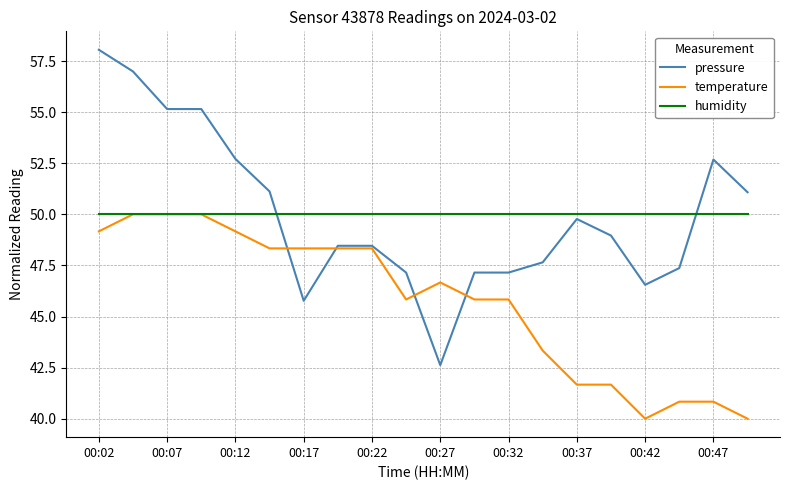

True or false: humidity and pressure cross at least once.

True